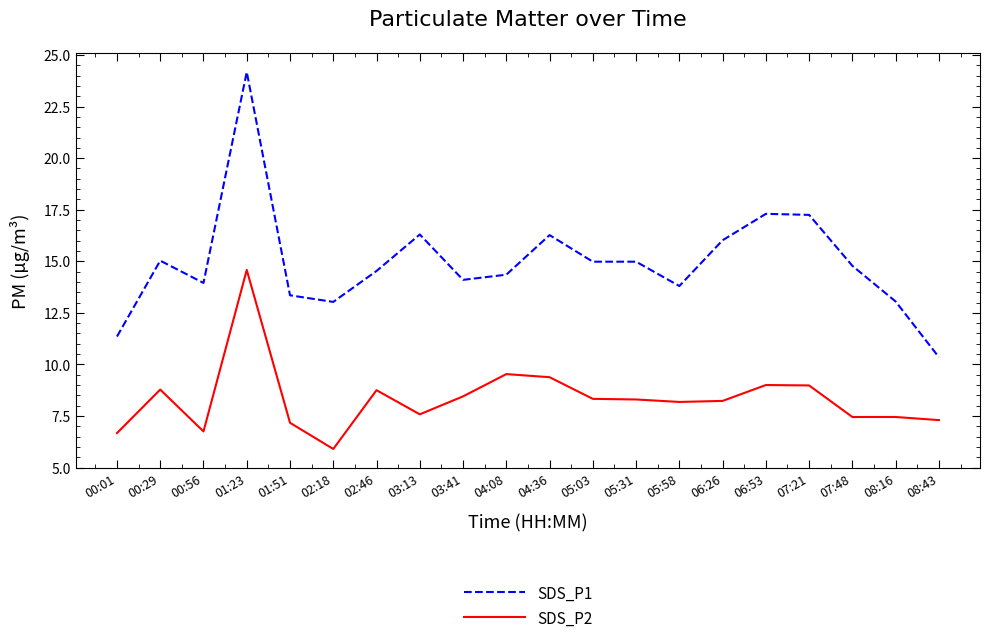

What is the average value of the SDS_P1 series?

14.9